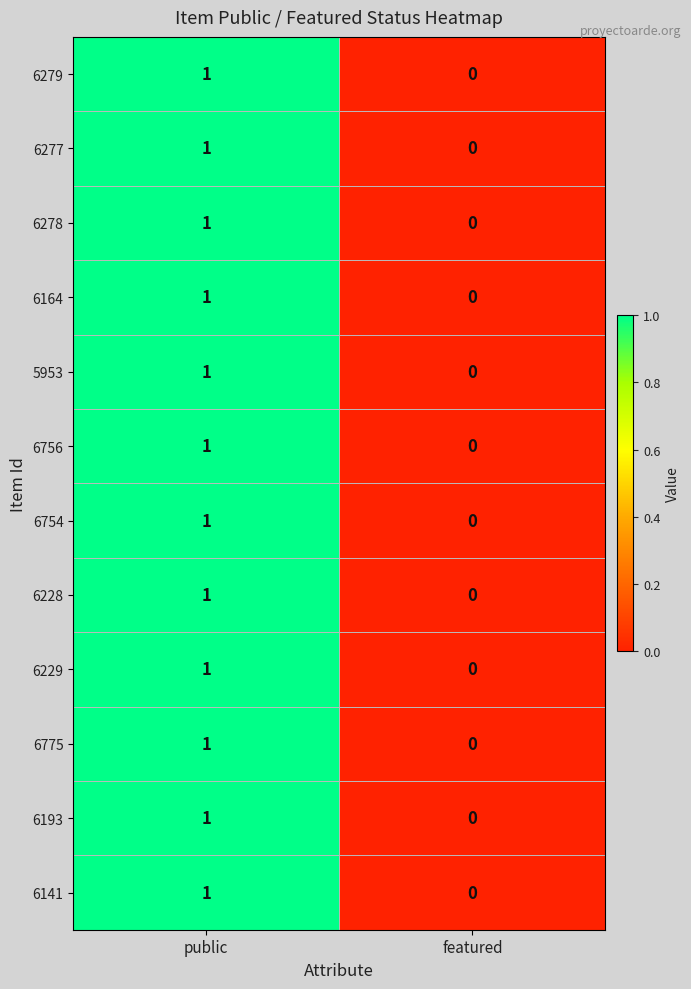

Reading left to right, extract all data points from this chart.

6279: 1	0
6277: 1	0
6278: 1	0
6164: 1	0
5953: 1	0
6756: 1	0
6754: 1	0
6228: 1	0
6229: 1	0
6775: 1	0
6193: 1	0
6141: 1	0